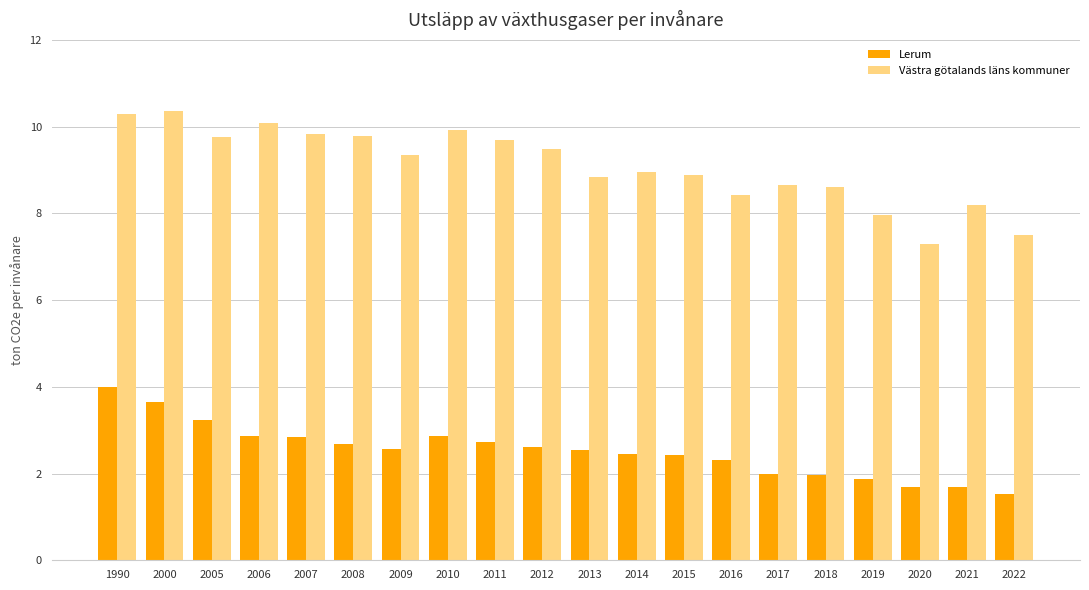

Which category has the highest value in the Lerum series?

1990